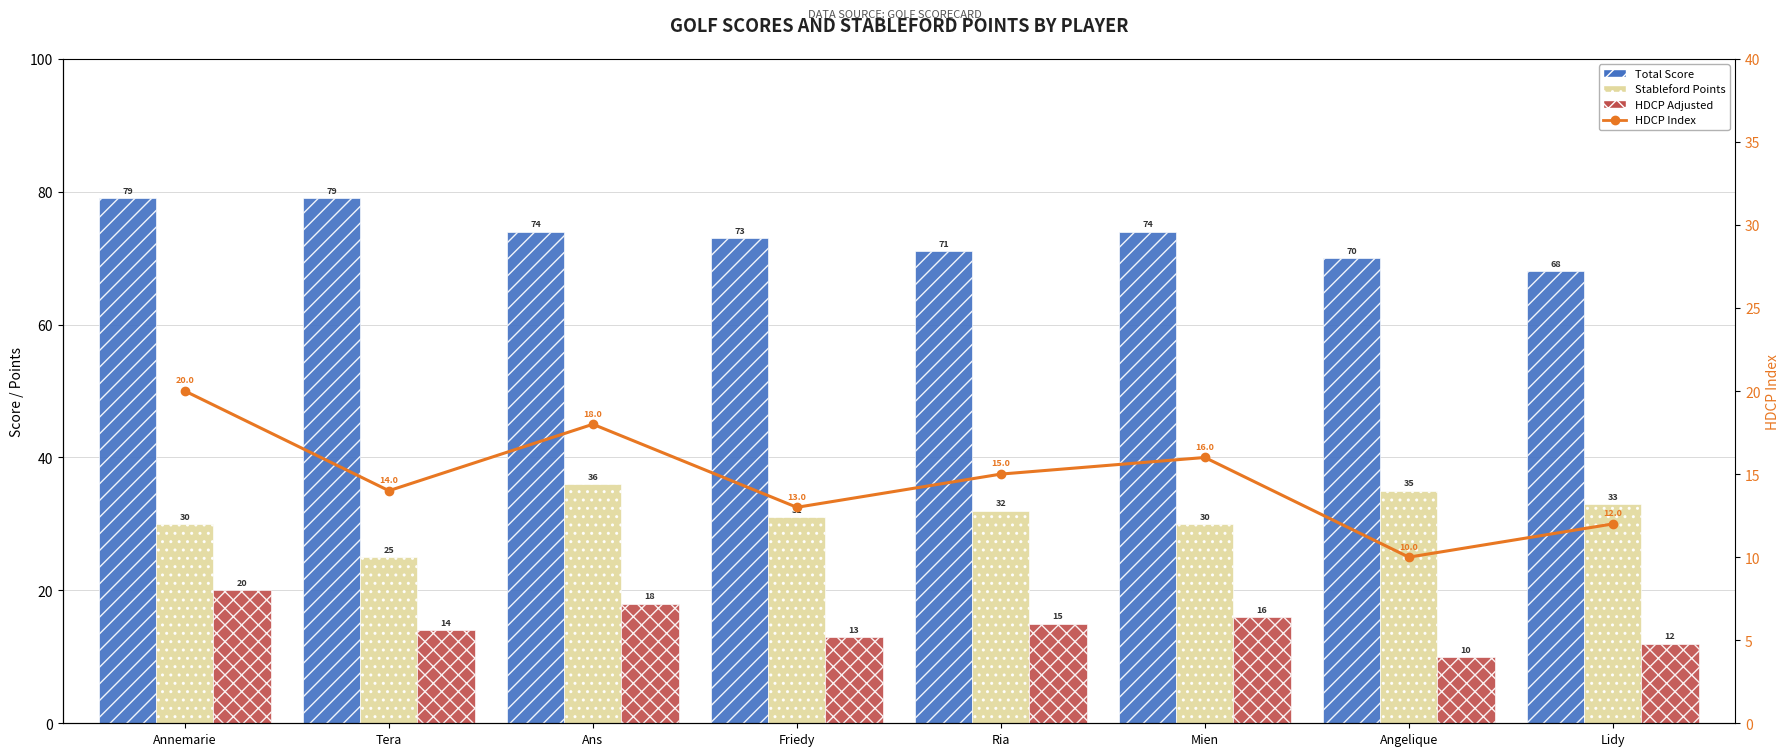

Reading left to right, transcribe all the data shown in this chart.

Total Score: Annemarie=79	Tera=79	Ans=74	Friedy=73	Ria=71	Mien=74	Angelique=70	Lidy=68
Stableford Points: Annemarie=30	Tera=25	Ans=36	Friedy=31	Ria=32	Mien=30	Angelique=35	Lidy=33
HDCP Adjusted: Annemarie=20	Tera=14	Ans=18	Friedy=13	Ria=15	Mien=16	Angelique=10	Lidy=12
HDCP Index: Annemarie=20	Tera=14	Ans=18	Friedy=13	Ria=15	Mien=16	Angelique=10	Lidy=12